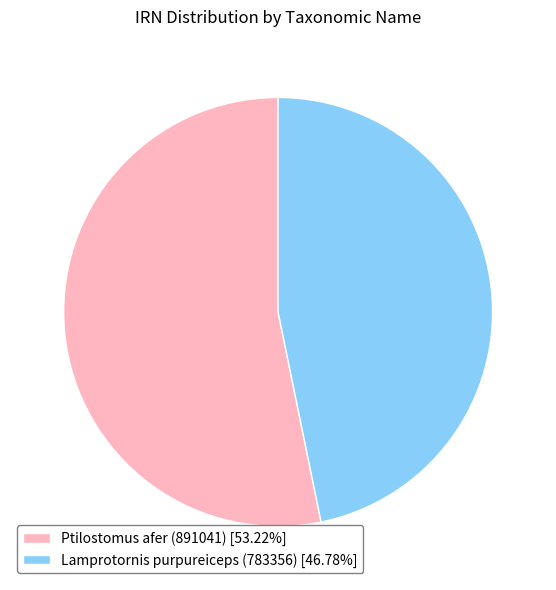

Does any single category account for the majority?

Yes